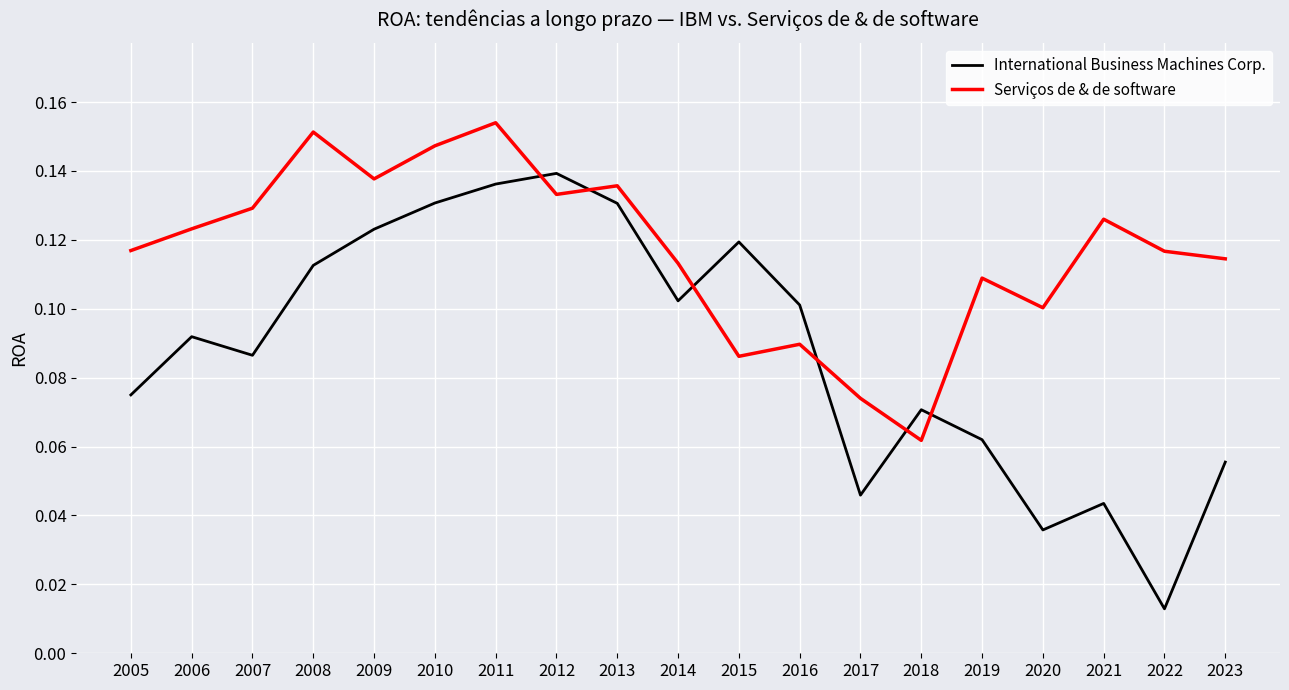

Which series changed the most between 2015 and 2021?

International Business Machines Corp.